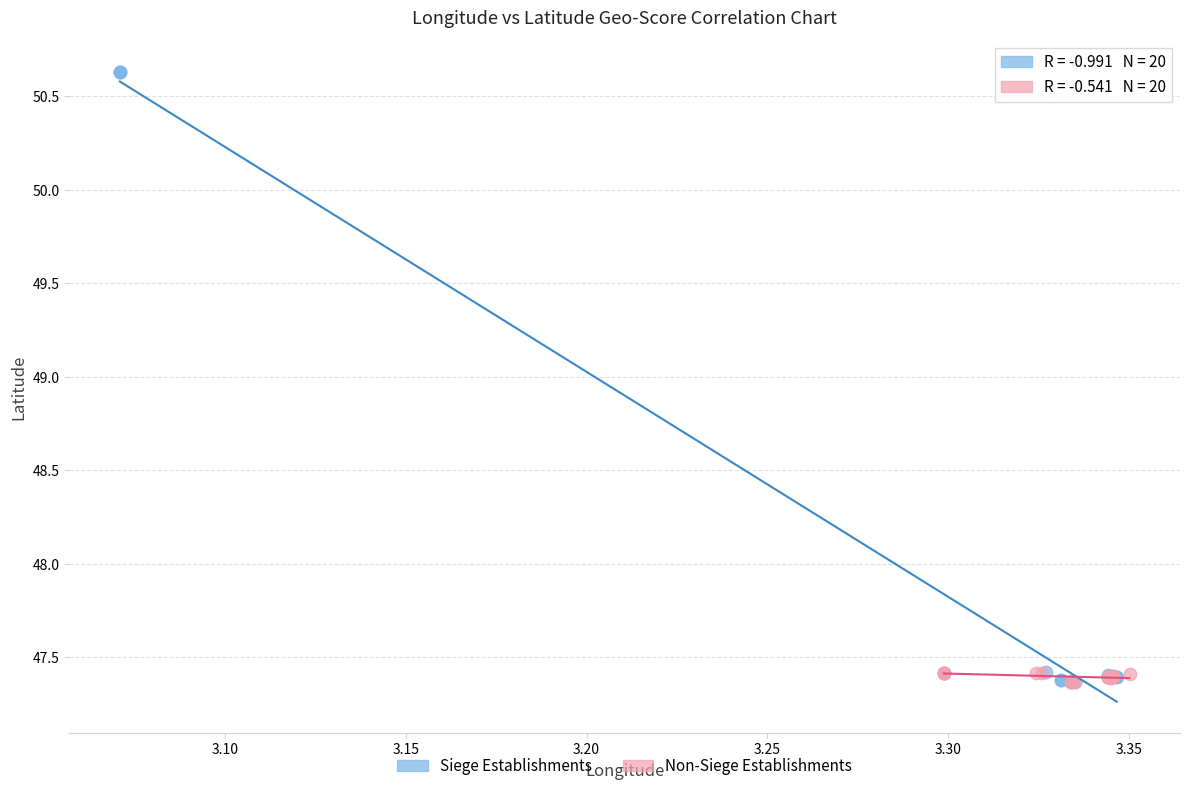

Which series has the widest spread of Y values?

Siege Establishments